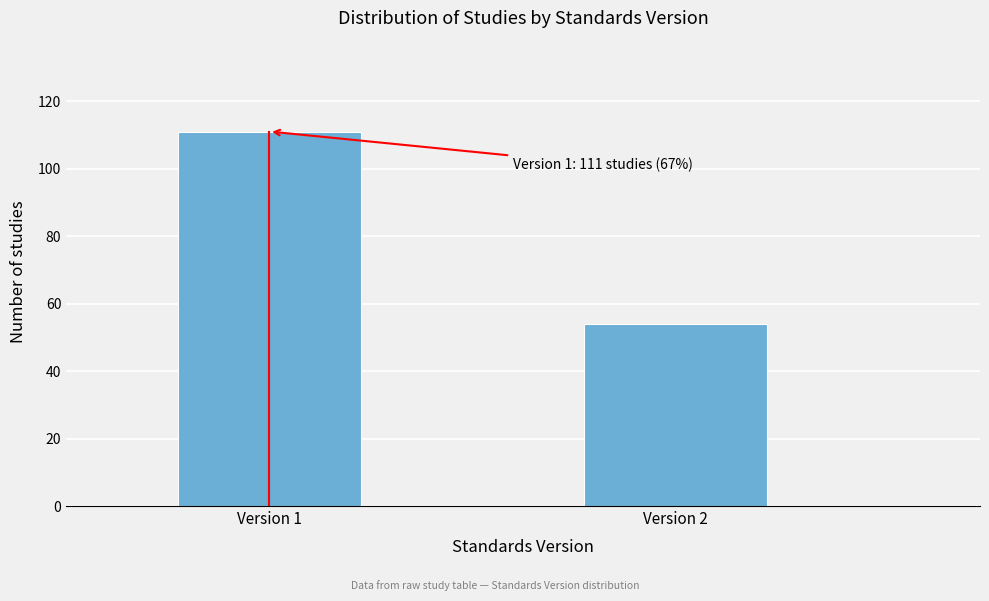

Reading left to right, transcribe all the data shown in this chart.

Version 1=111	Version 2=54